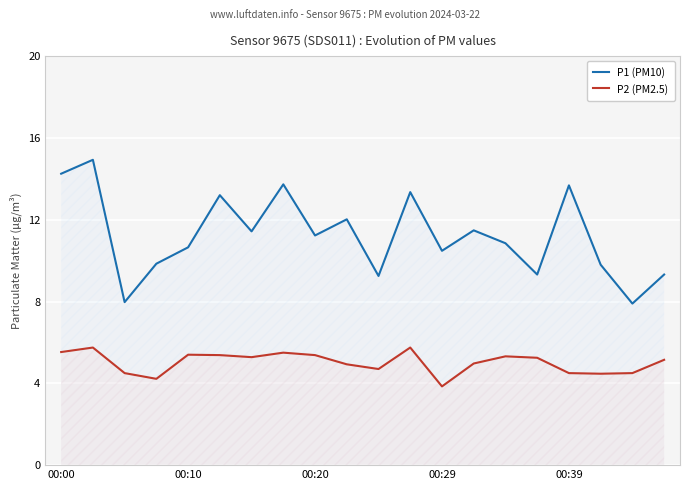

What is the lowest value of the P1 (PM10) series?

7.9